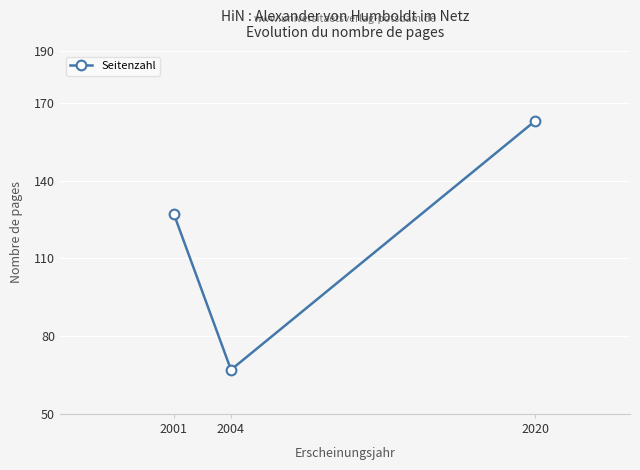

List the labels in order of value, largest first.

2020, 2001, 2004